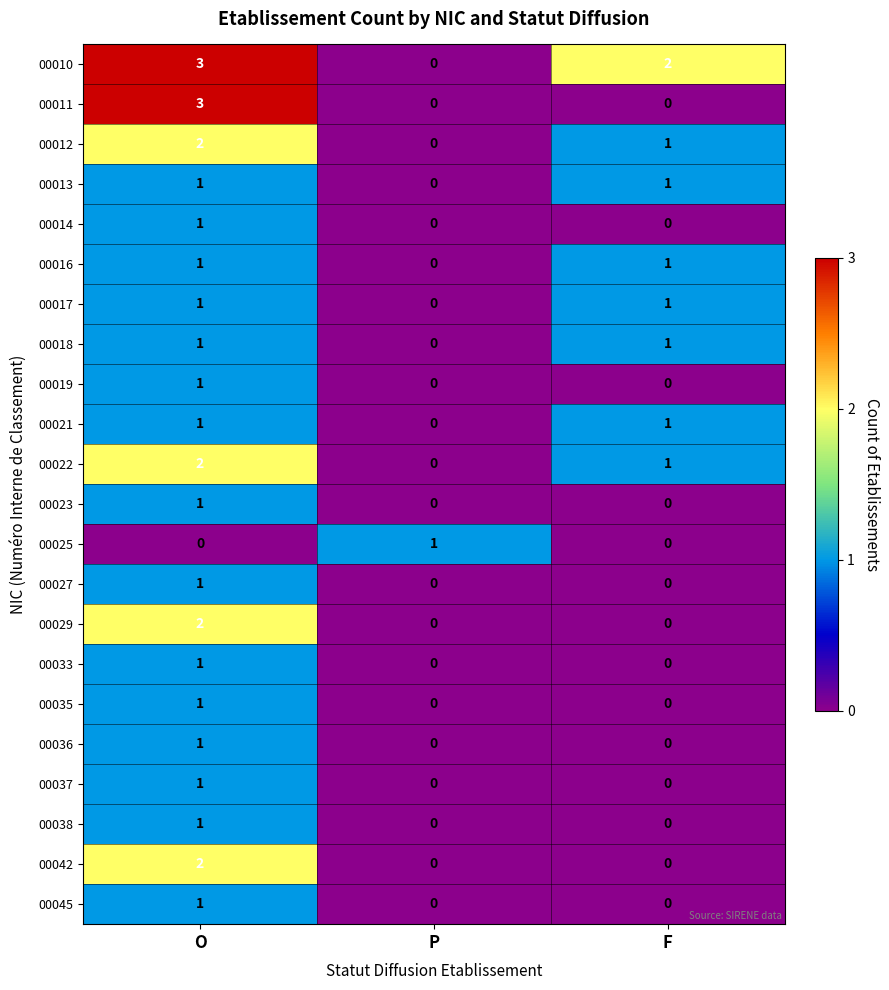

What is the difference between the maximum and minimum values in the 00010 series?

3